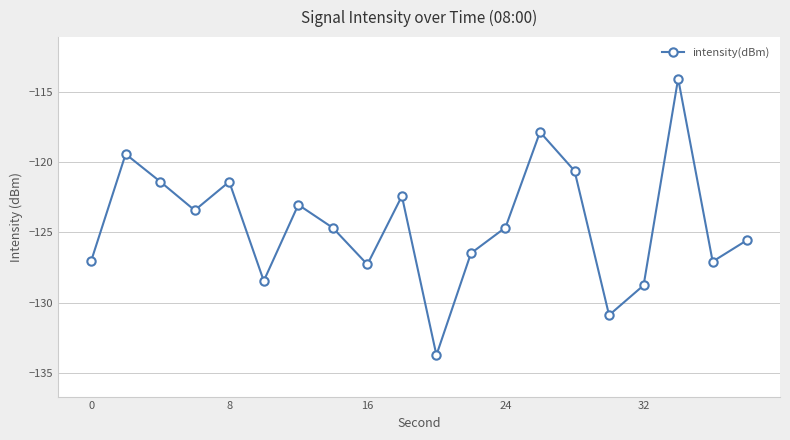

What is the difference between the second highest and second lowest values?

13.1